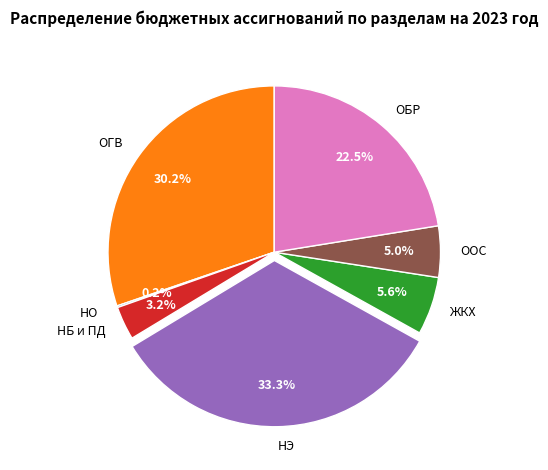

Does any single category account for the majority?

No